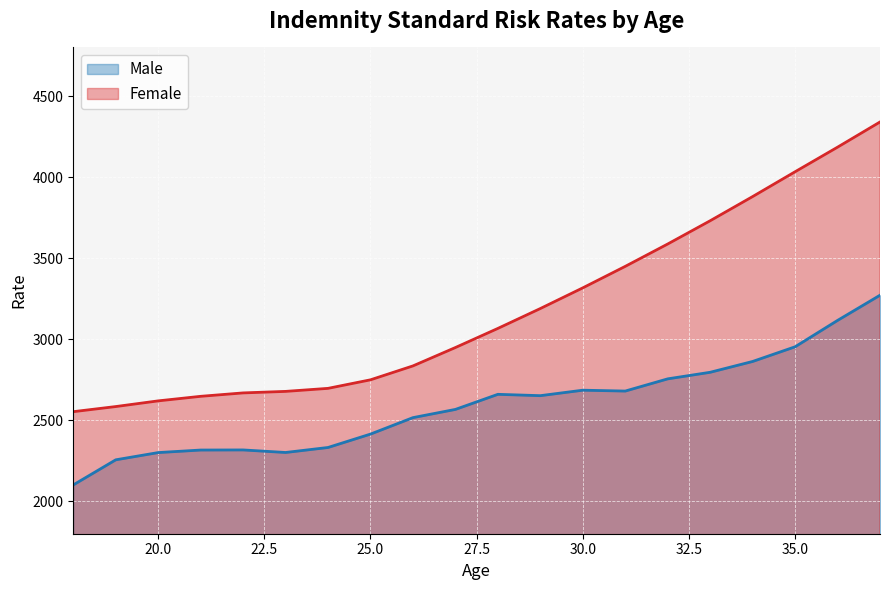

What is the highest value of the Female series?

4340.1